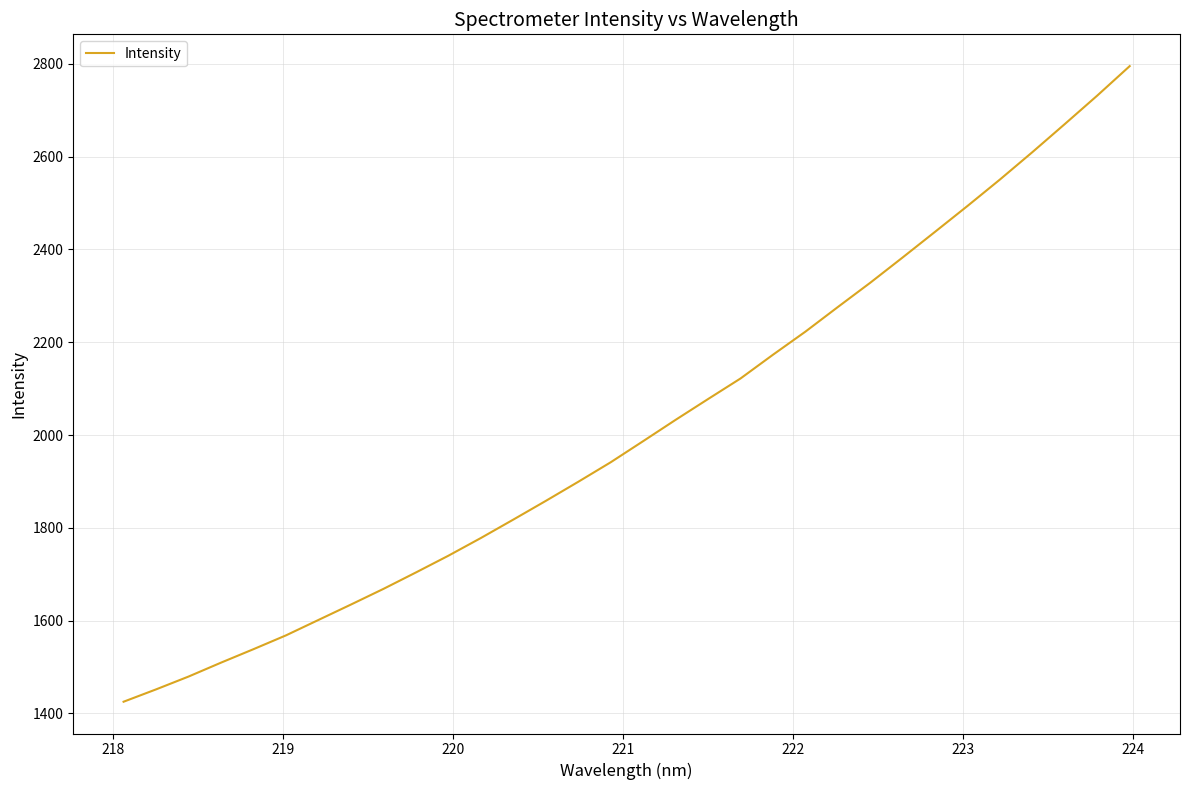

What is the smallest value displayed?

1425.3